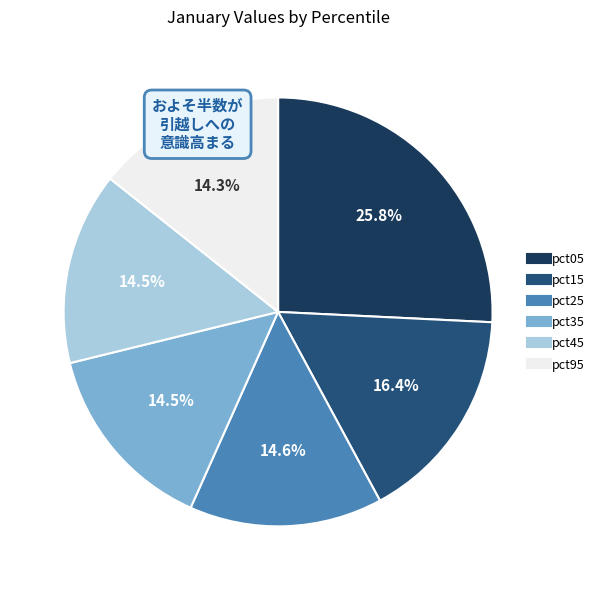

How many slices are in this pie chart?

6